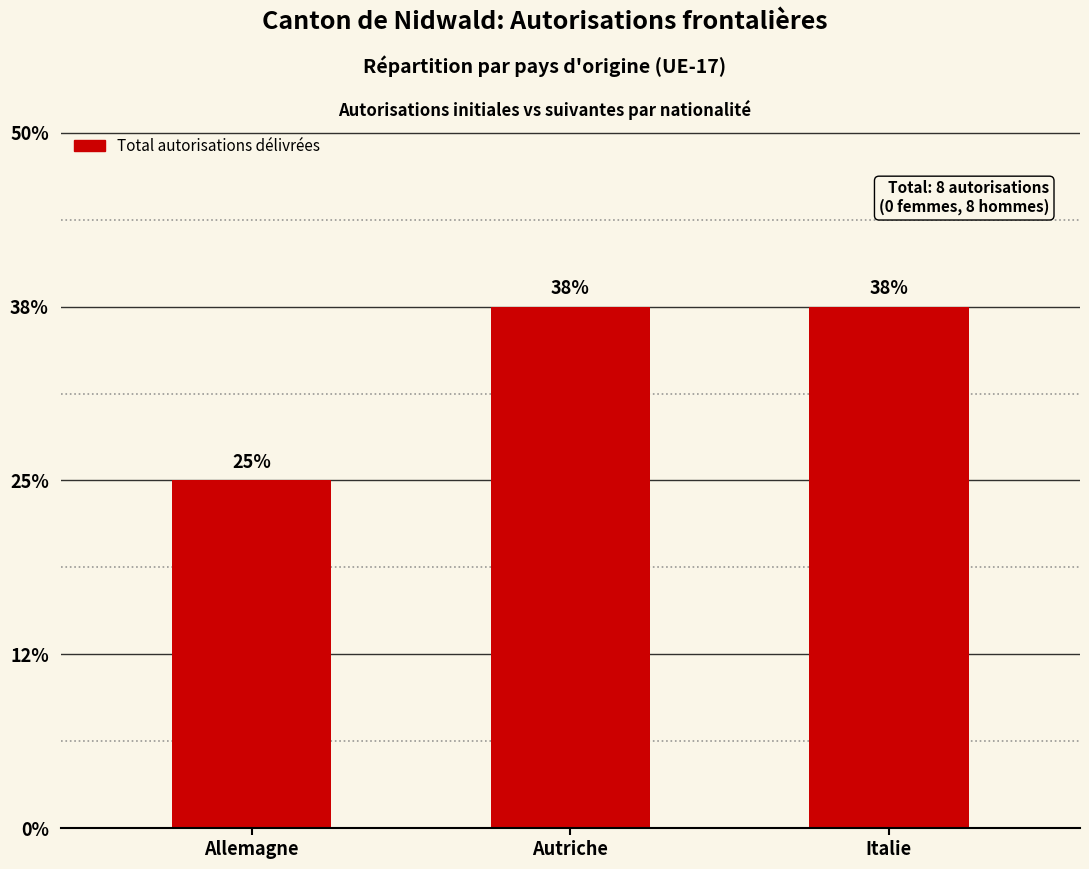

Are the bars horizontal?

No